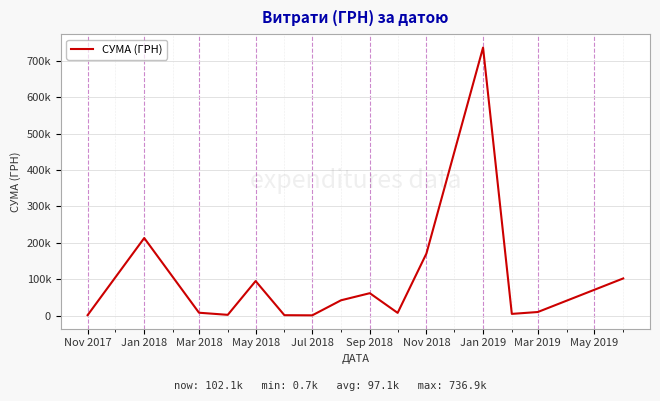

What is the label of the 12th point from the right?

May 2018